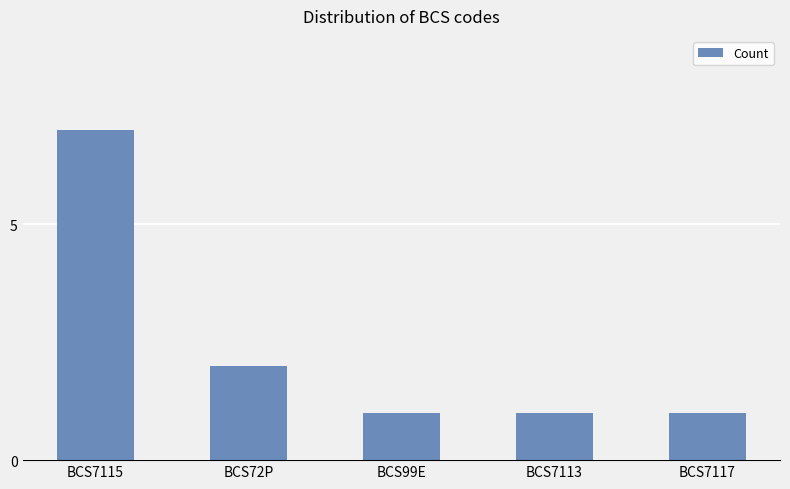

What is the change in value from BCS72P to BCS99E?

-1